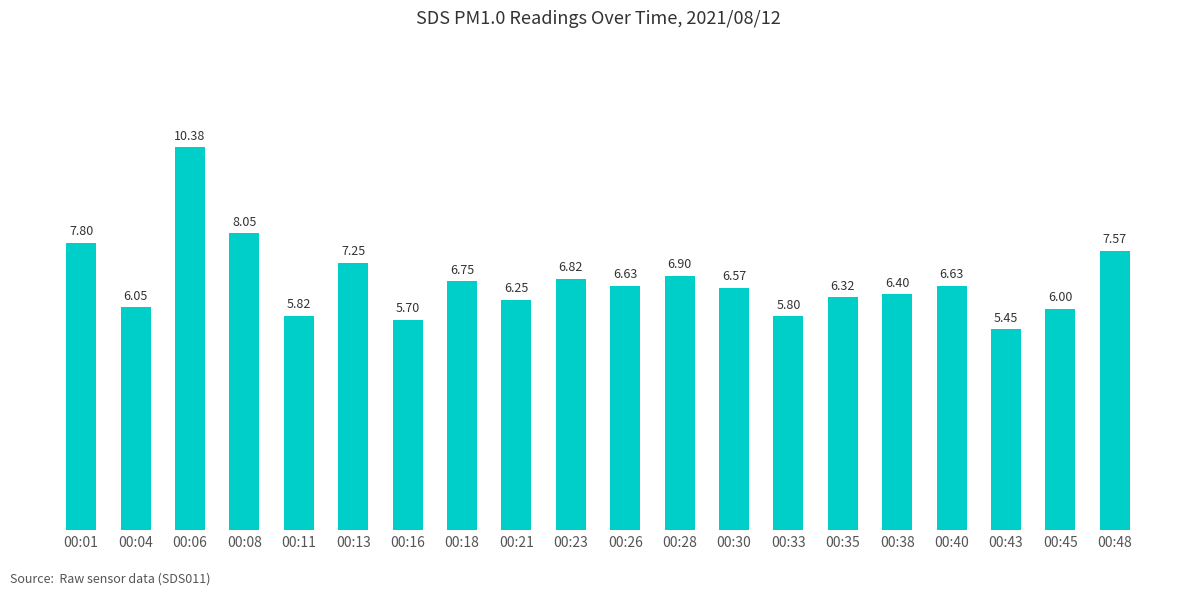

Which has a higher value, 00:11 or 00:08?

00:08